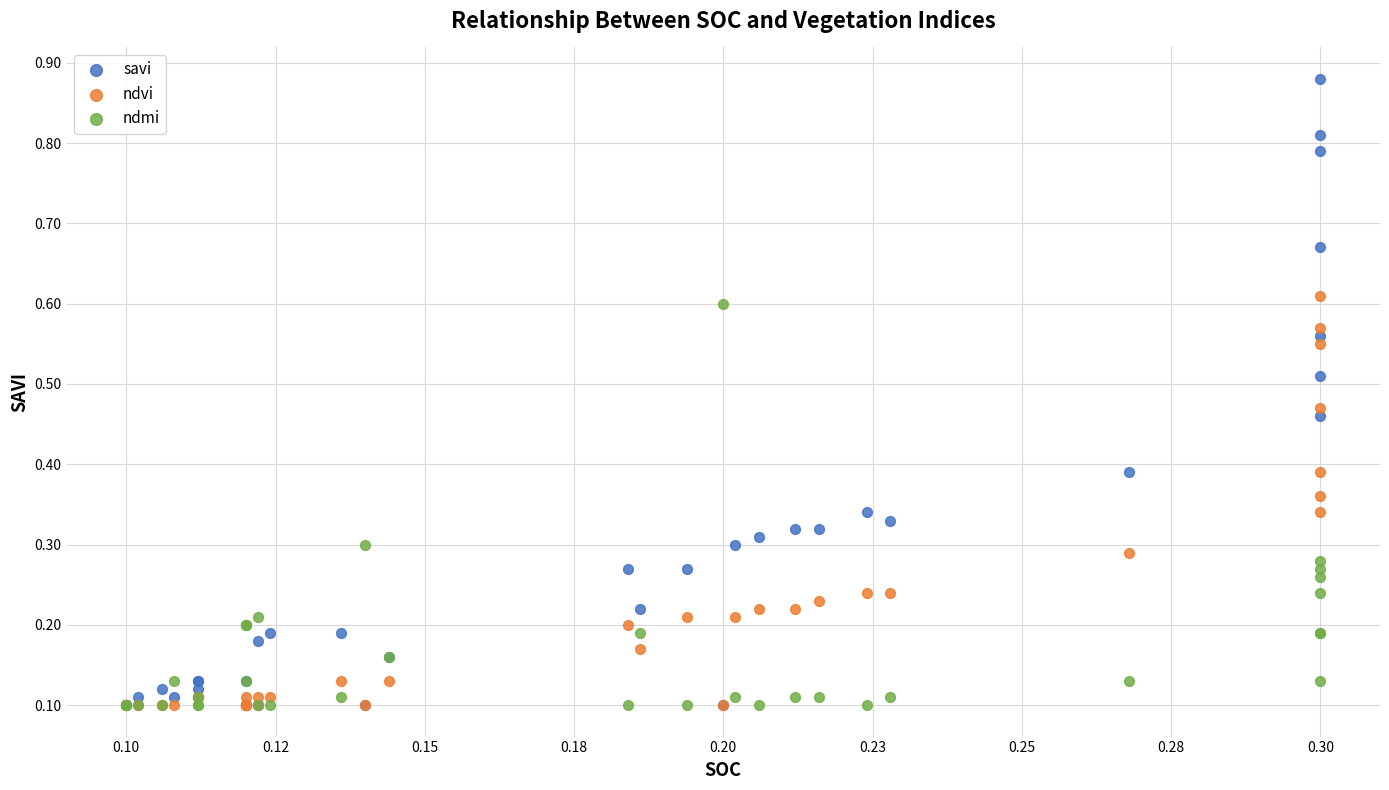

What are all the series names shown in the legend?

savi, ndvi, ndmi